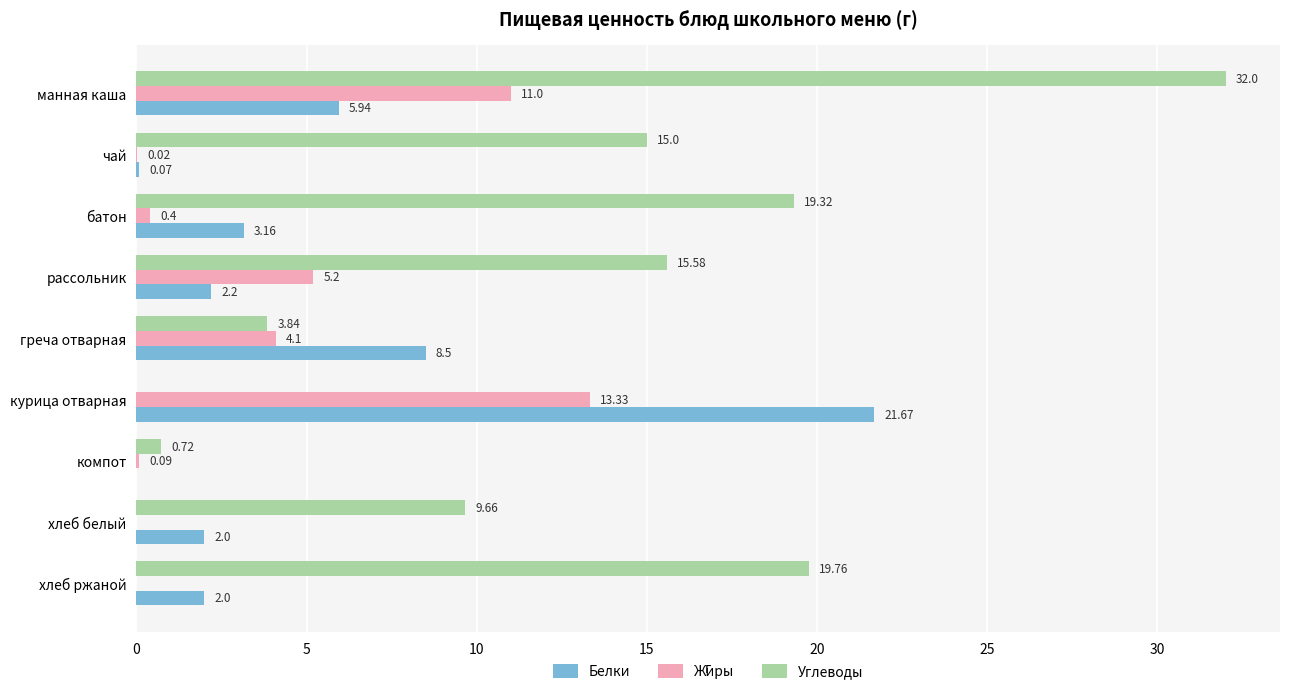

Which label corresponds to the largest value in the chart?

манная каша